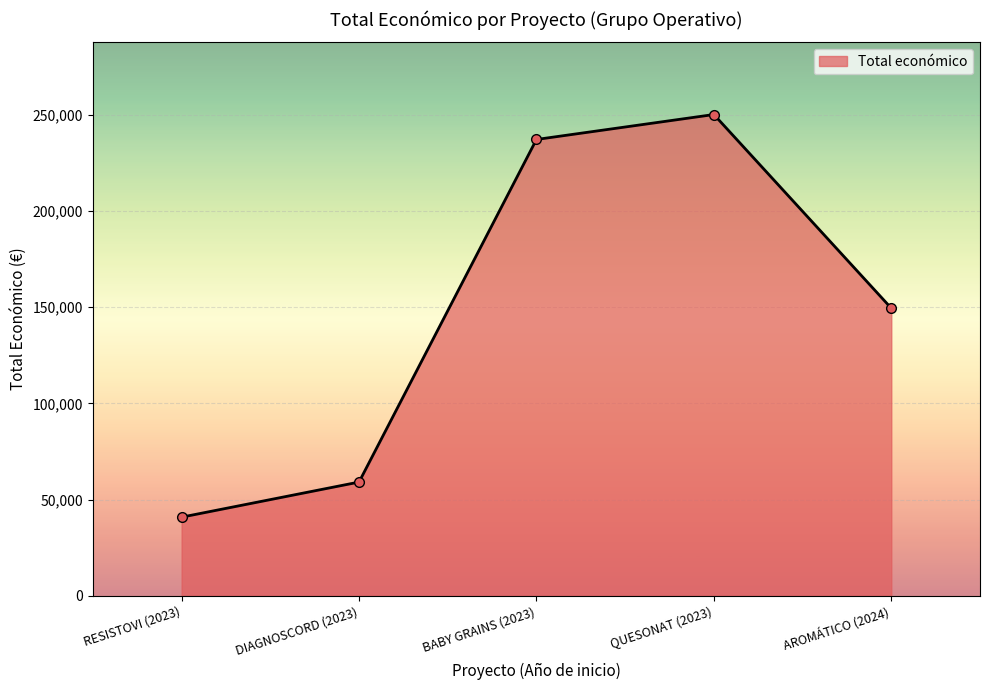

At which label is the value closest to 145438?

AROMÁTICO (2024)